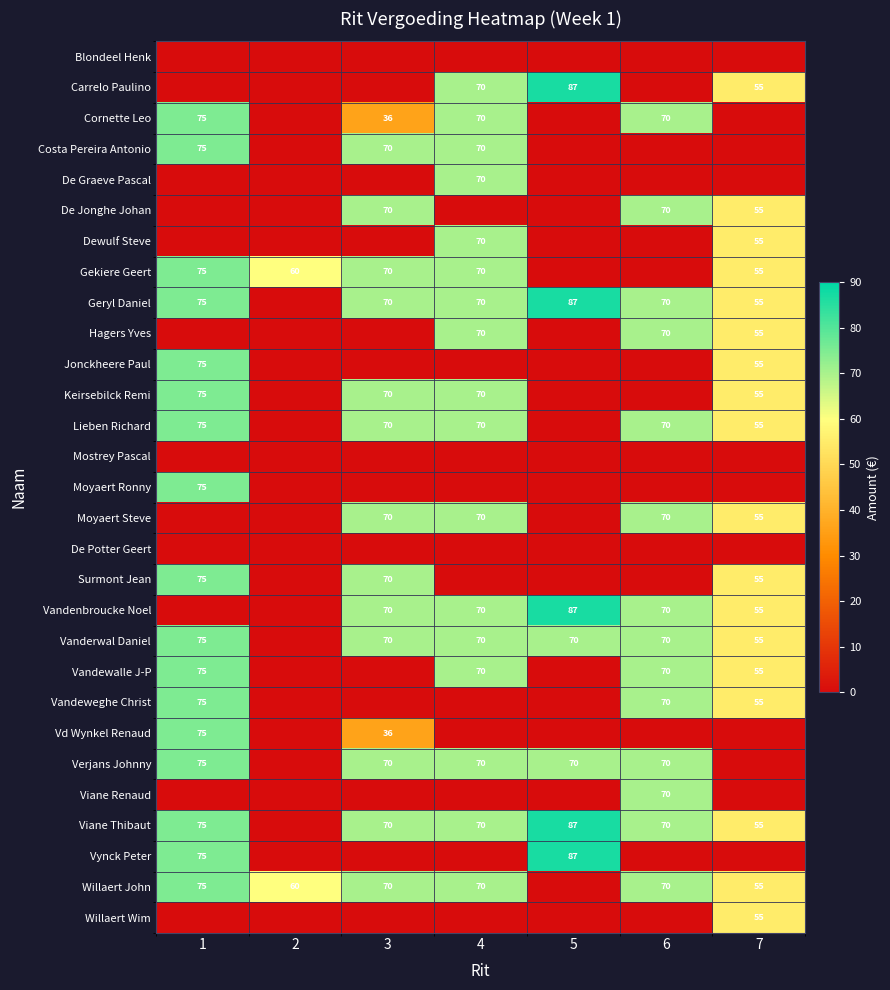

True or false: Viane Thibaut has a value of 144 at 5.

False